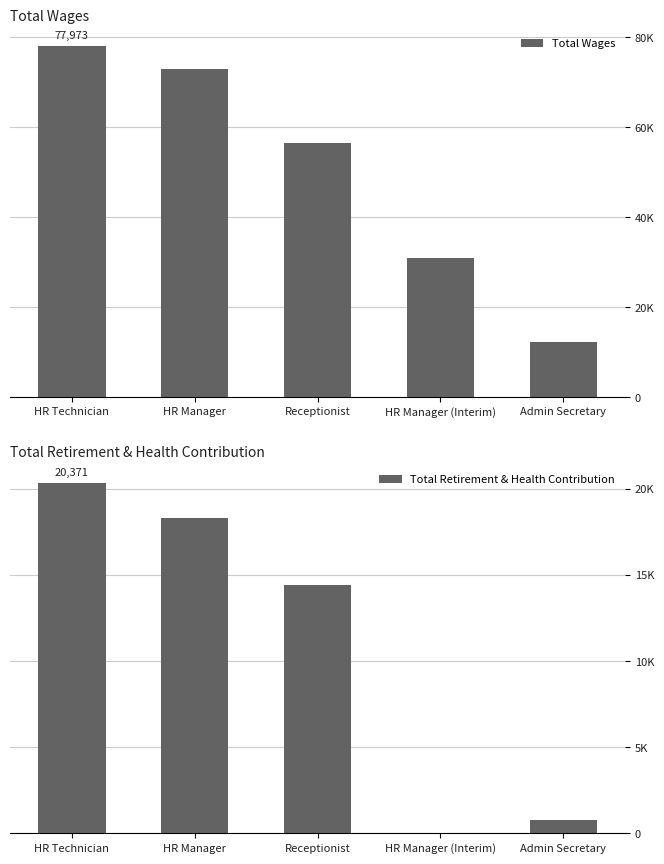

What is the sum of the Total Wages values at HR Manager (Interim) and HR Manager?

103881